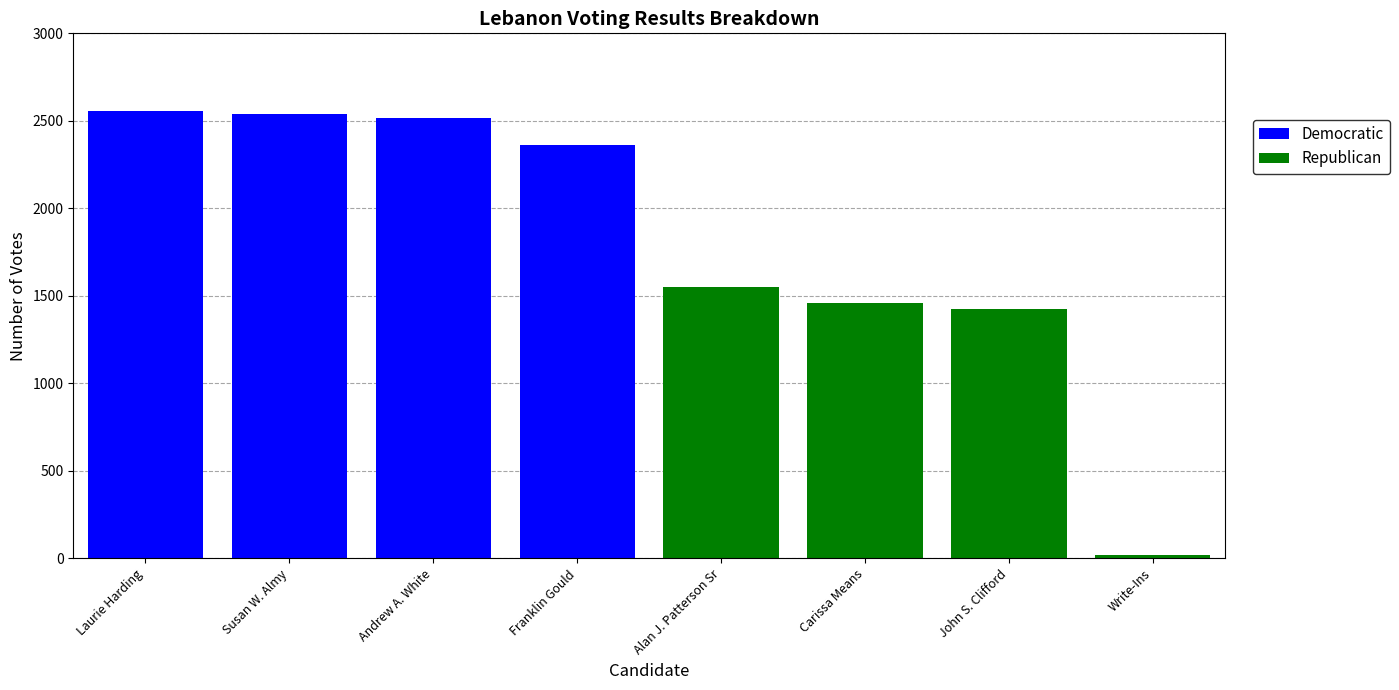

What is the highest value of the Democratic series?

2558